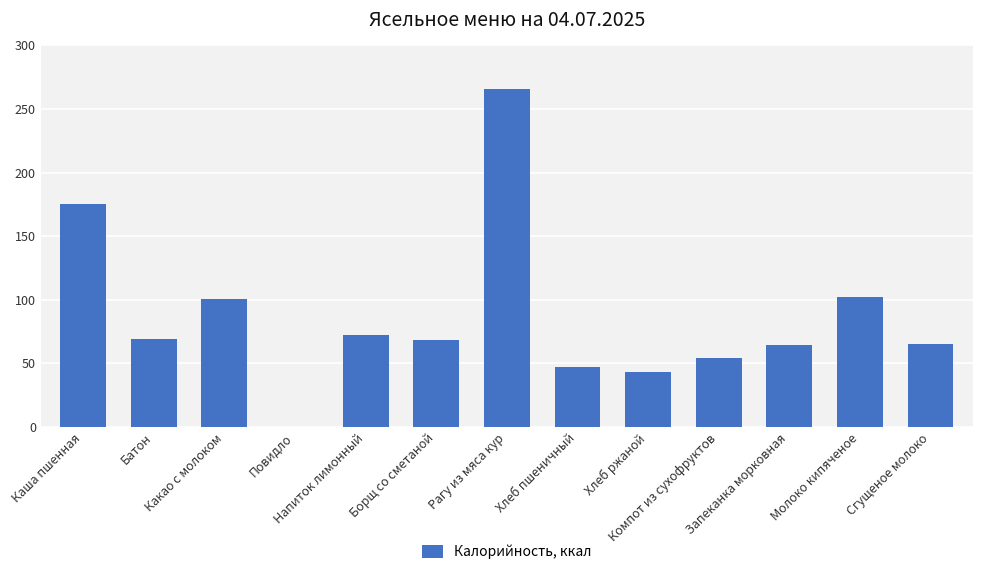

What is the greatest value displayed?

265.5